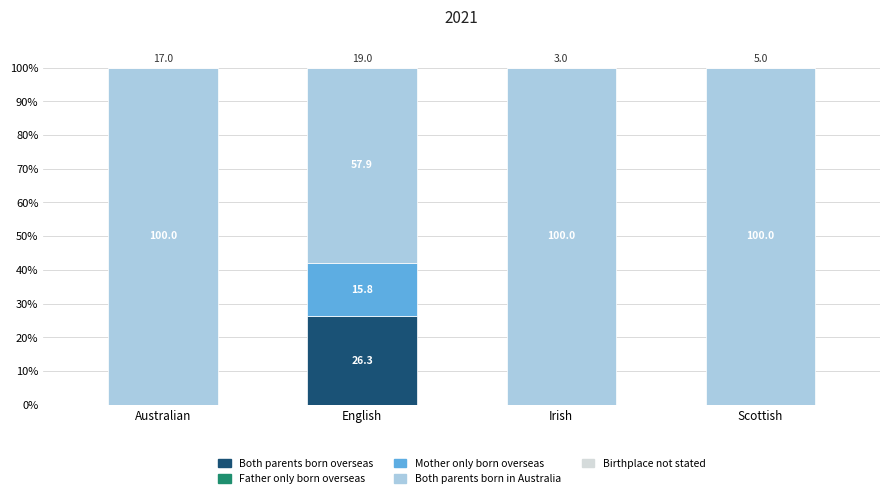

What is the total value across all series at English?

100.0